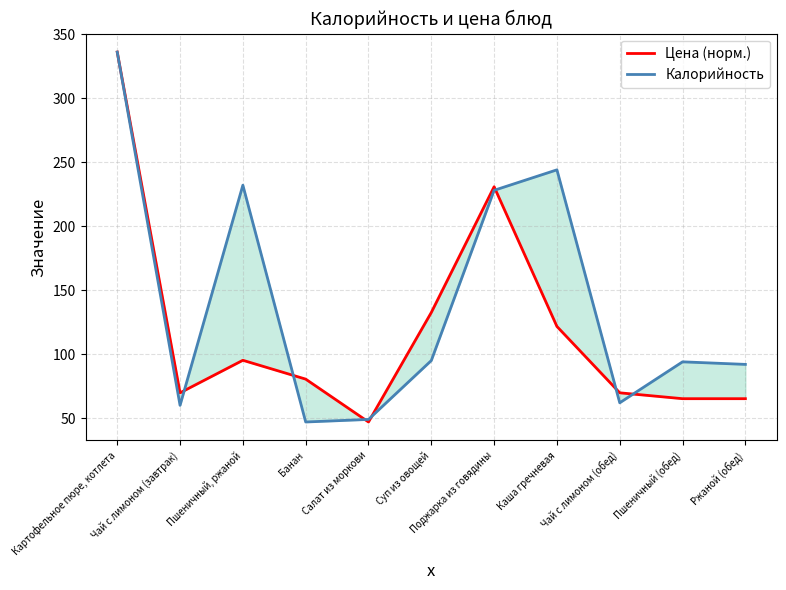

What is the sum of the Калорийность values at Поджарка из говядины and Чай с лимоном (обед)?

290.0